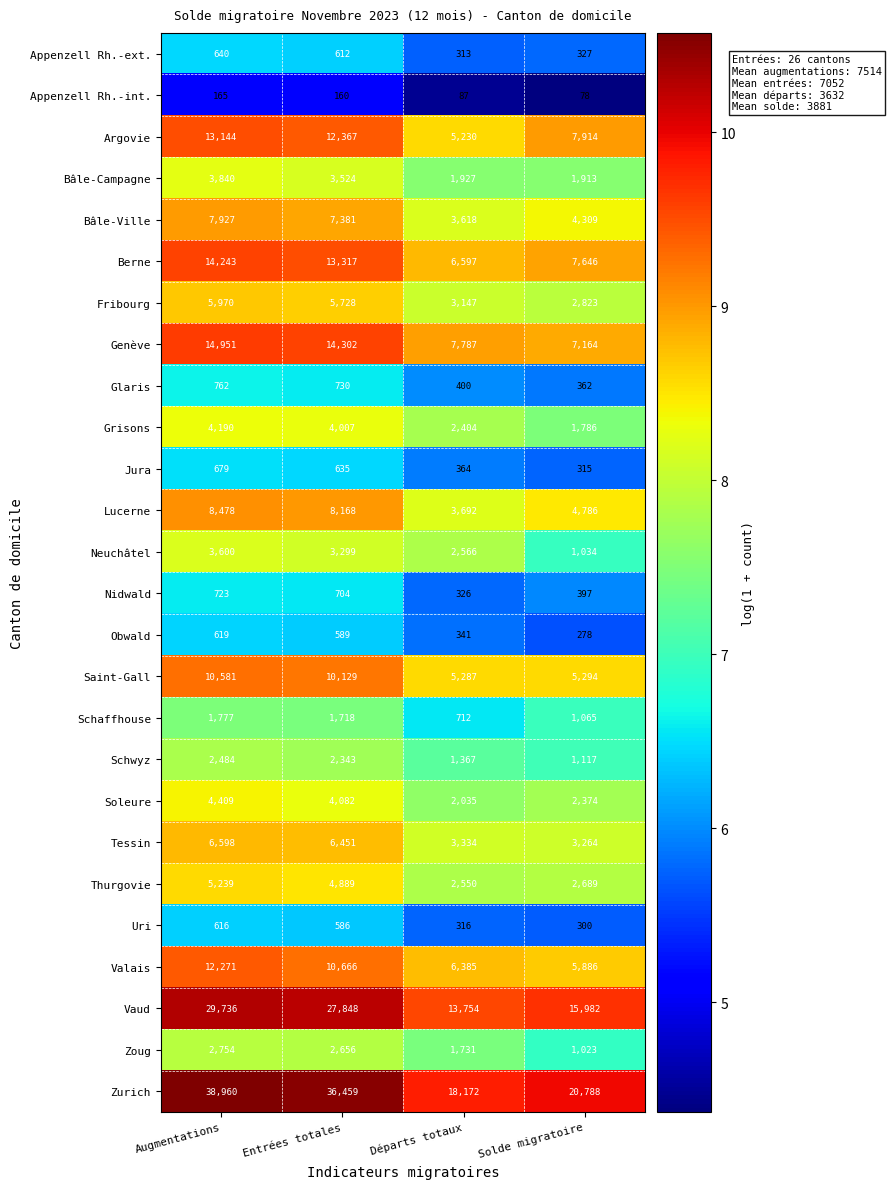

Is the value of Bâle-Ville at Augmentations greater than the value of Schwyz at Augmentations?

Yes